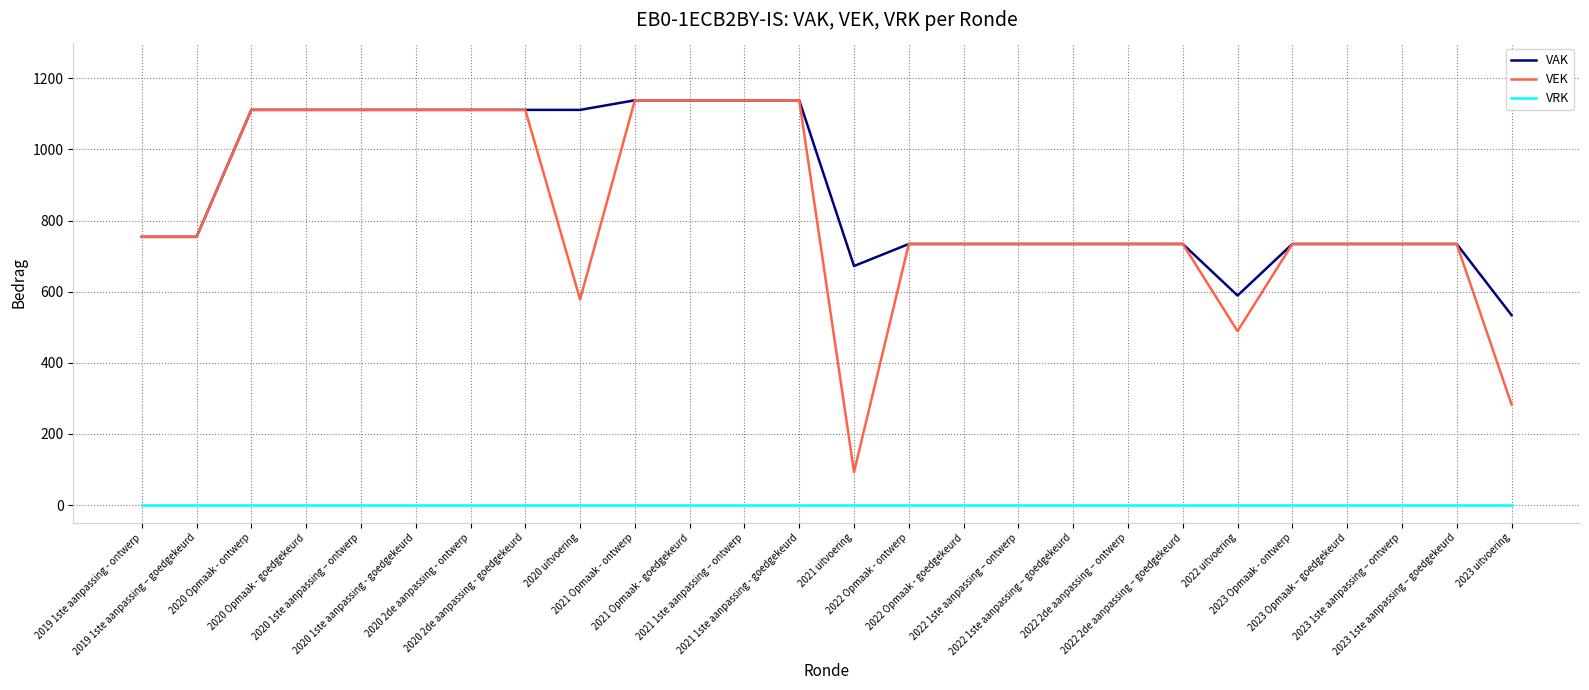

What is the total value across all series at 2020 2de aanpassing - ontwerp?

2222